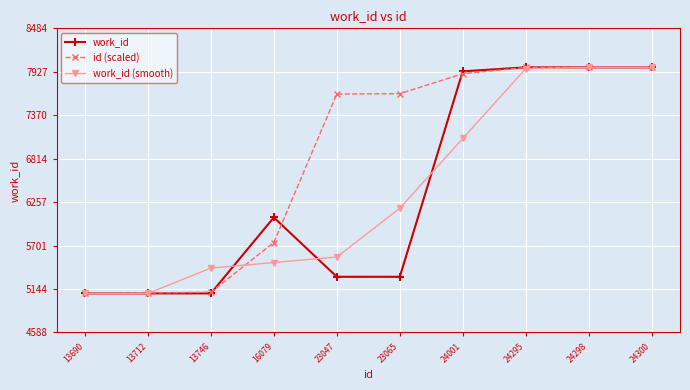

What is the difference between the highest and lowest values at 23047?

2341.0